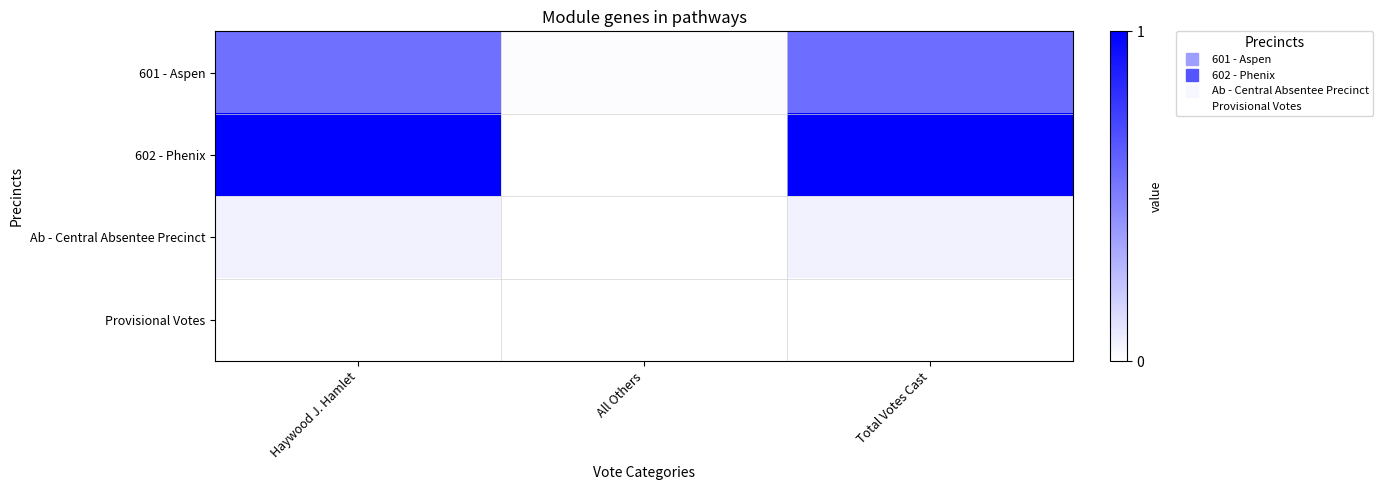

How many data points does each series have?

3